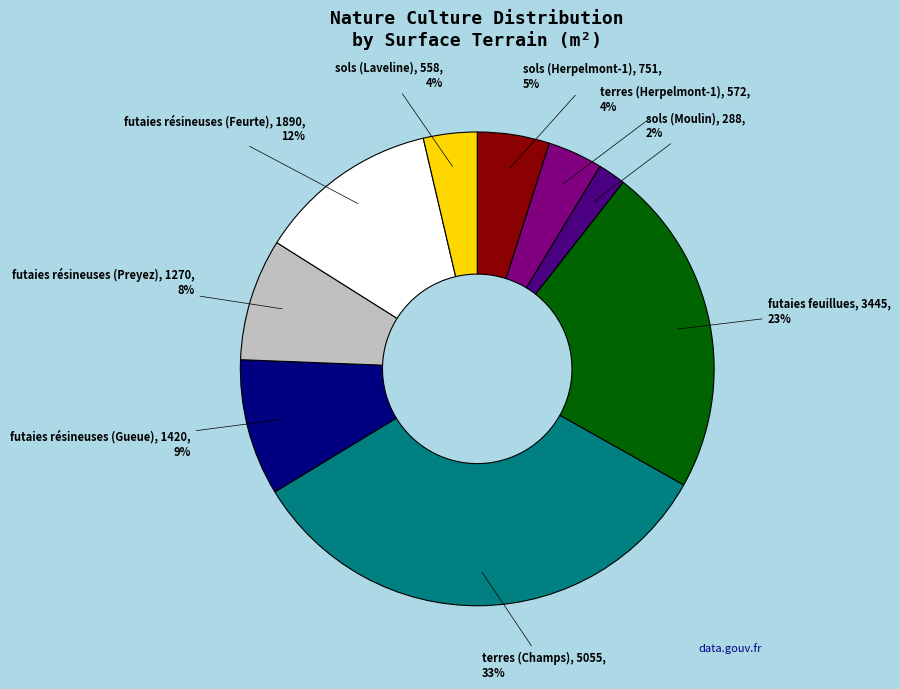

Is there a majority slice in this chart?

No